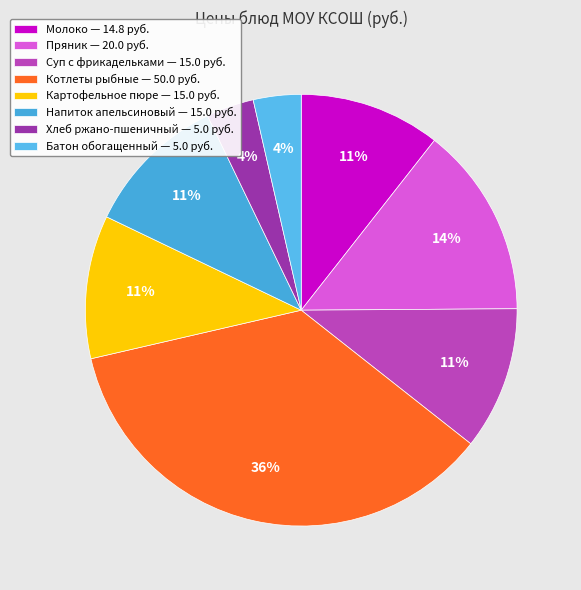

Is there a majority slice in this chart?

No